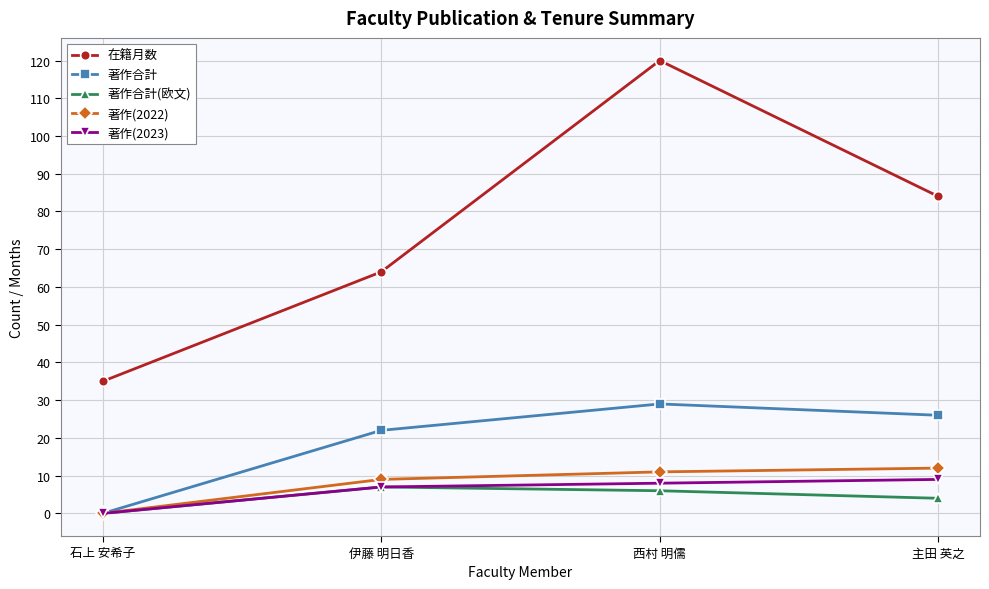

How many data points in 在籍月数 are less than 84?

2